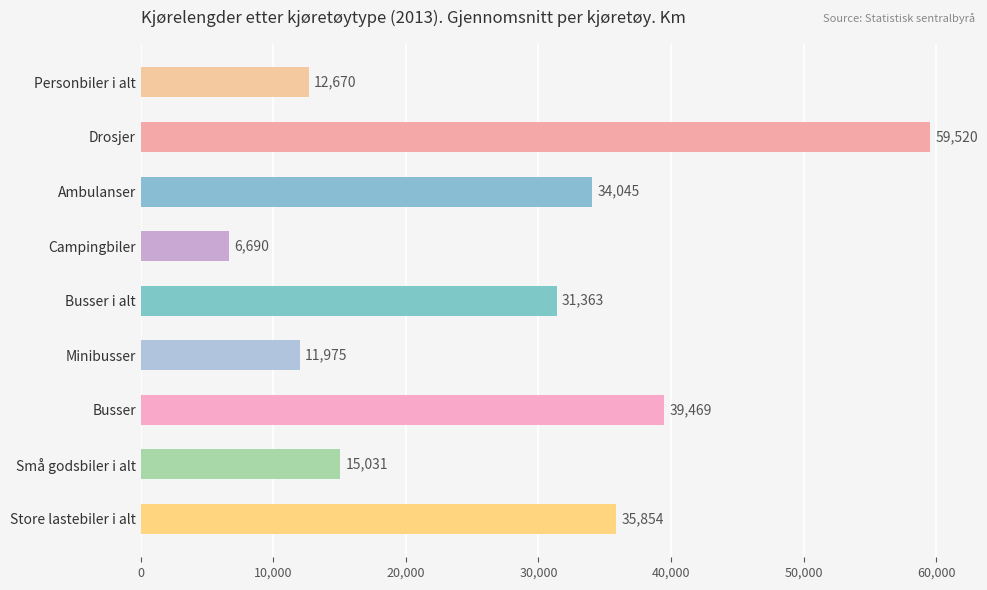

Where is the data nearest to the value 33105?

Ambulanser